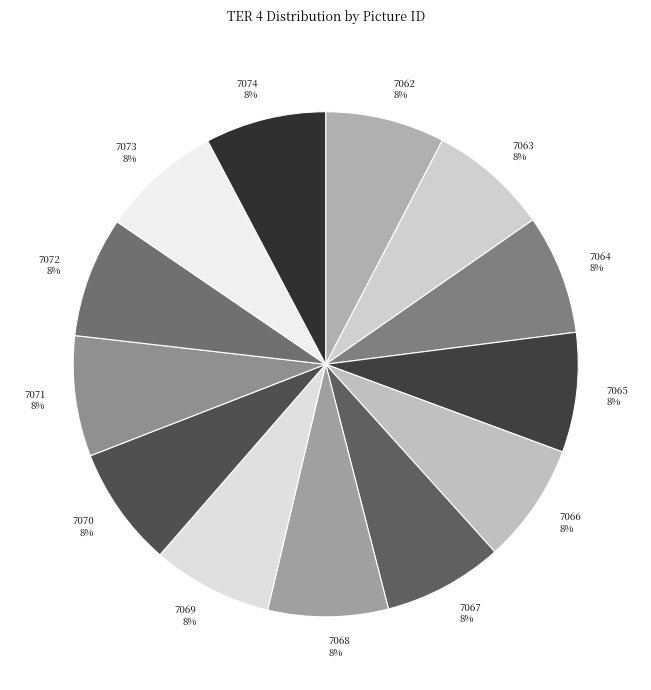

How many segments does this pie chart have?

13